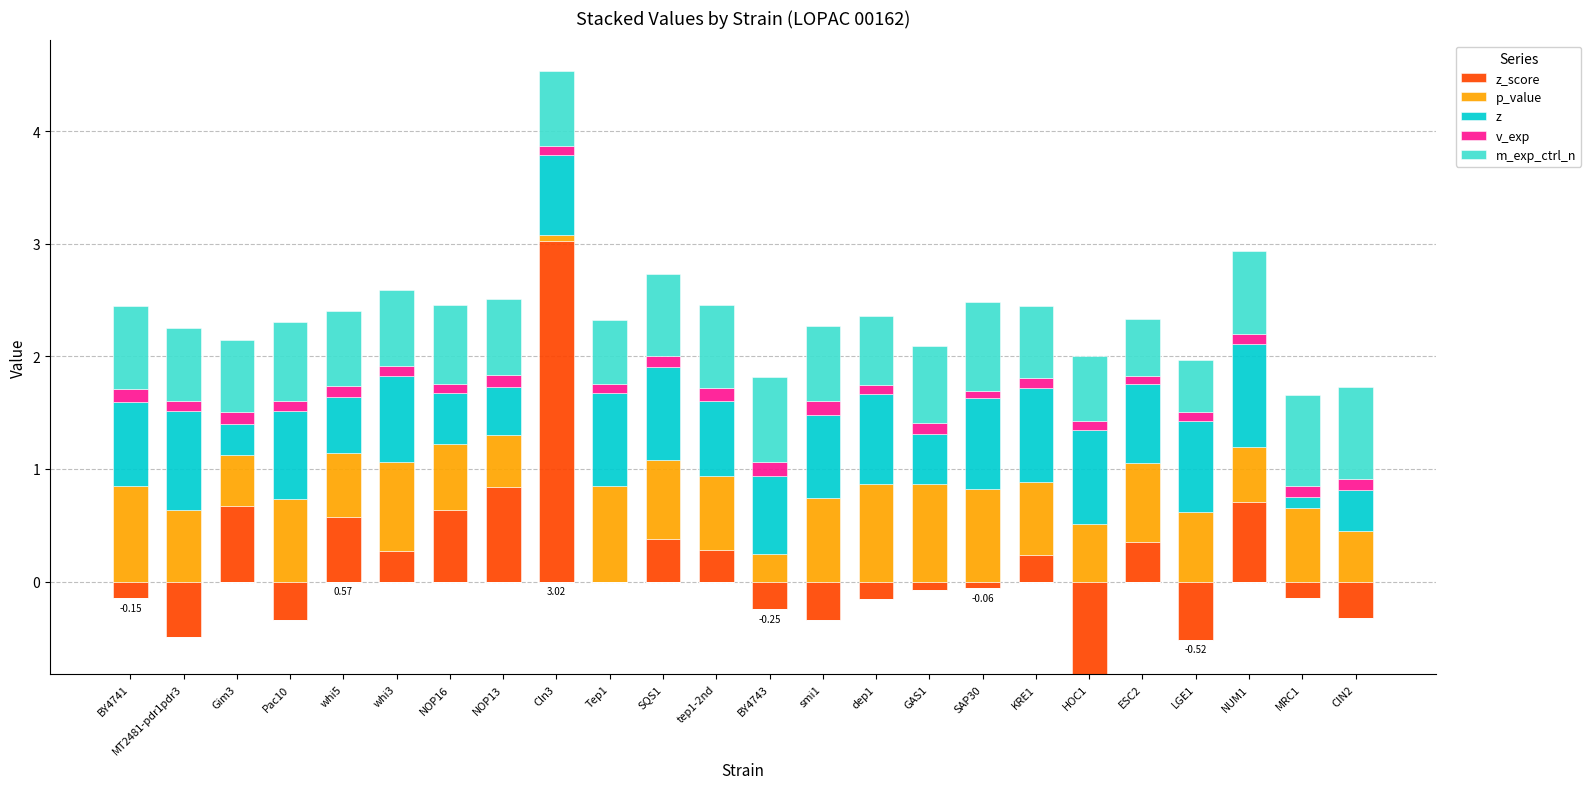

How many v_exp values are between 0 and 1?

24